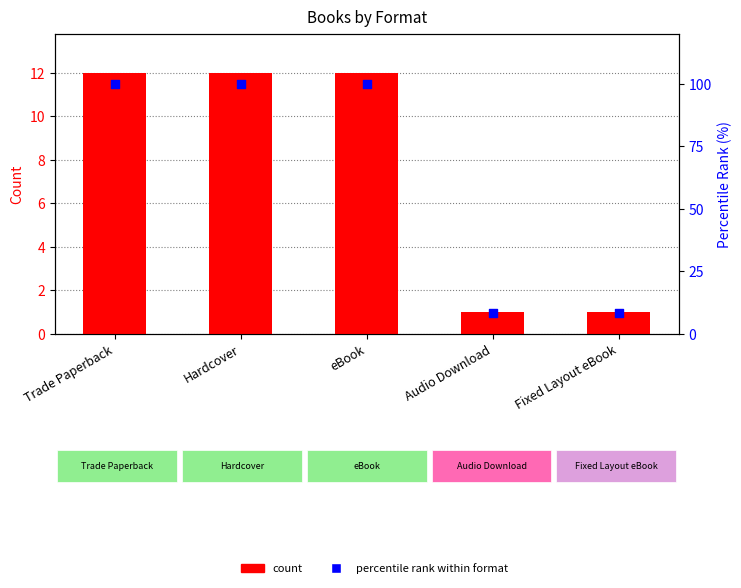

Which series has the widest spread of Y values?

percentile rank